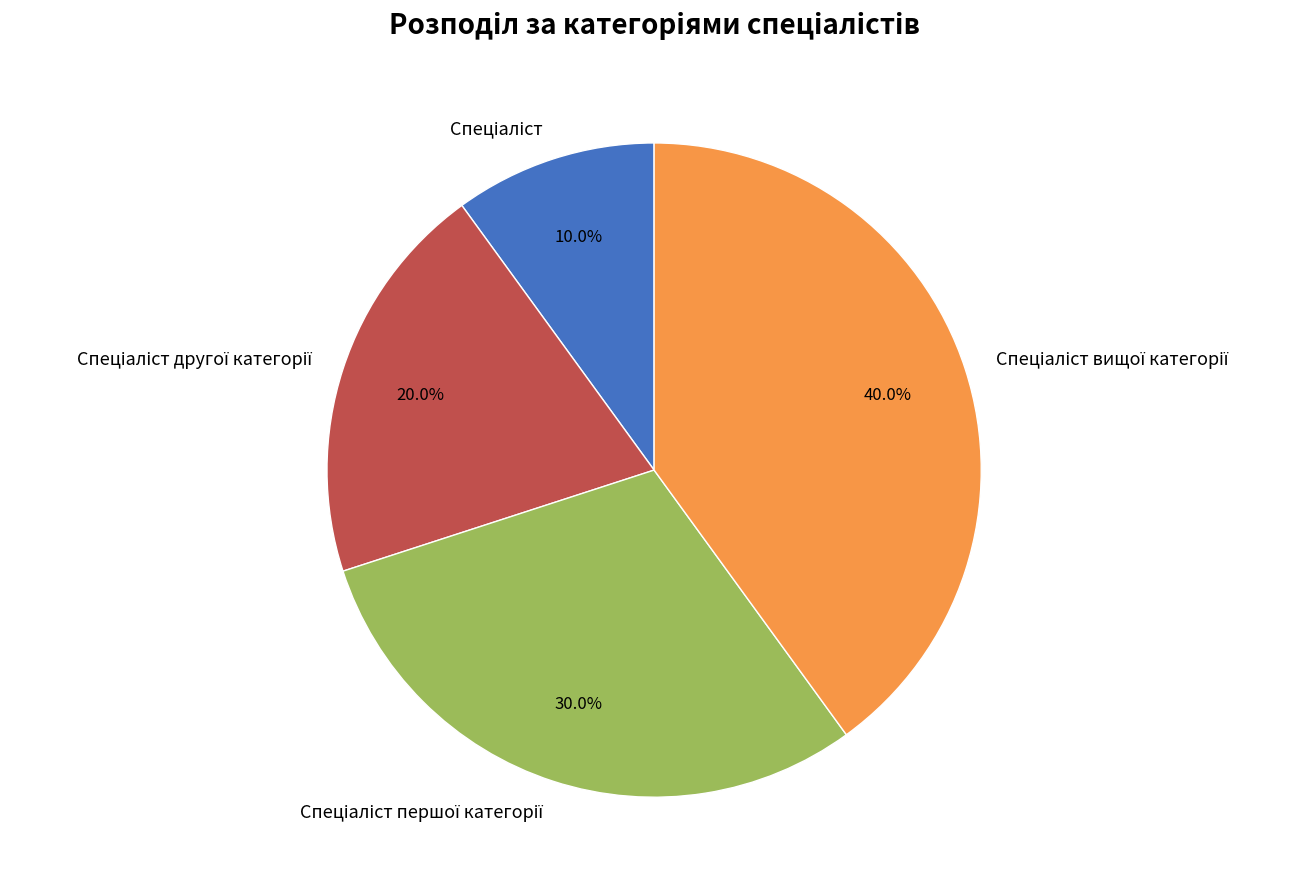

How many slices are in this pie chart?

4